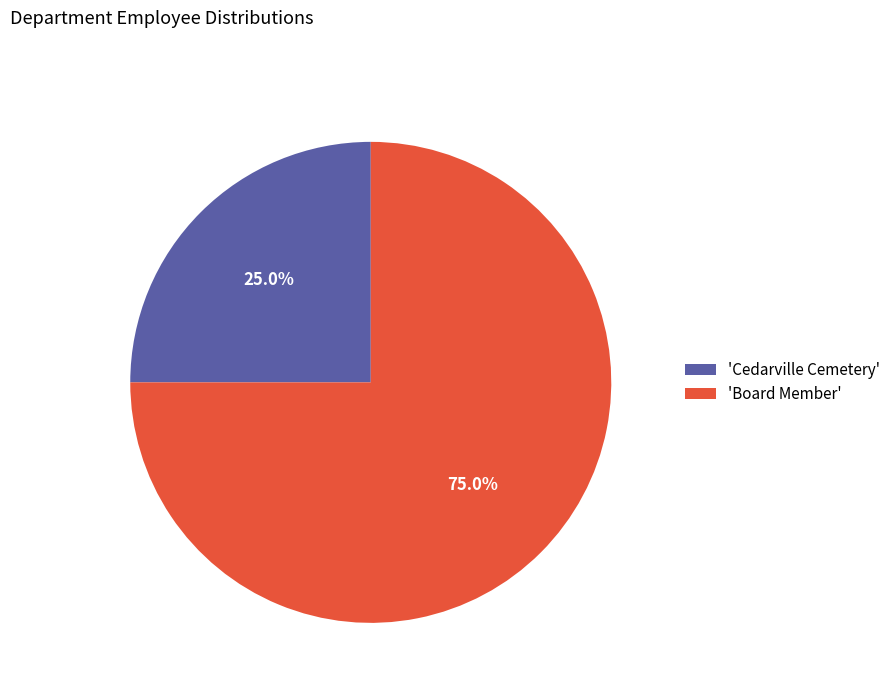

Which has a higher value, 'Board Member' or 'Cedarville Cemetery'?

'Board Member'